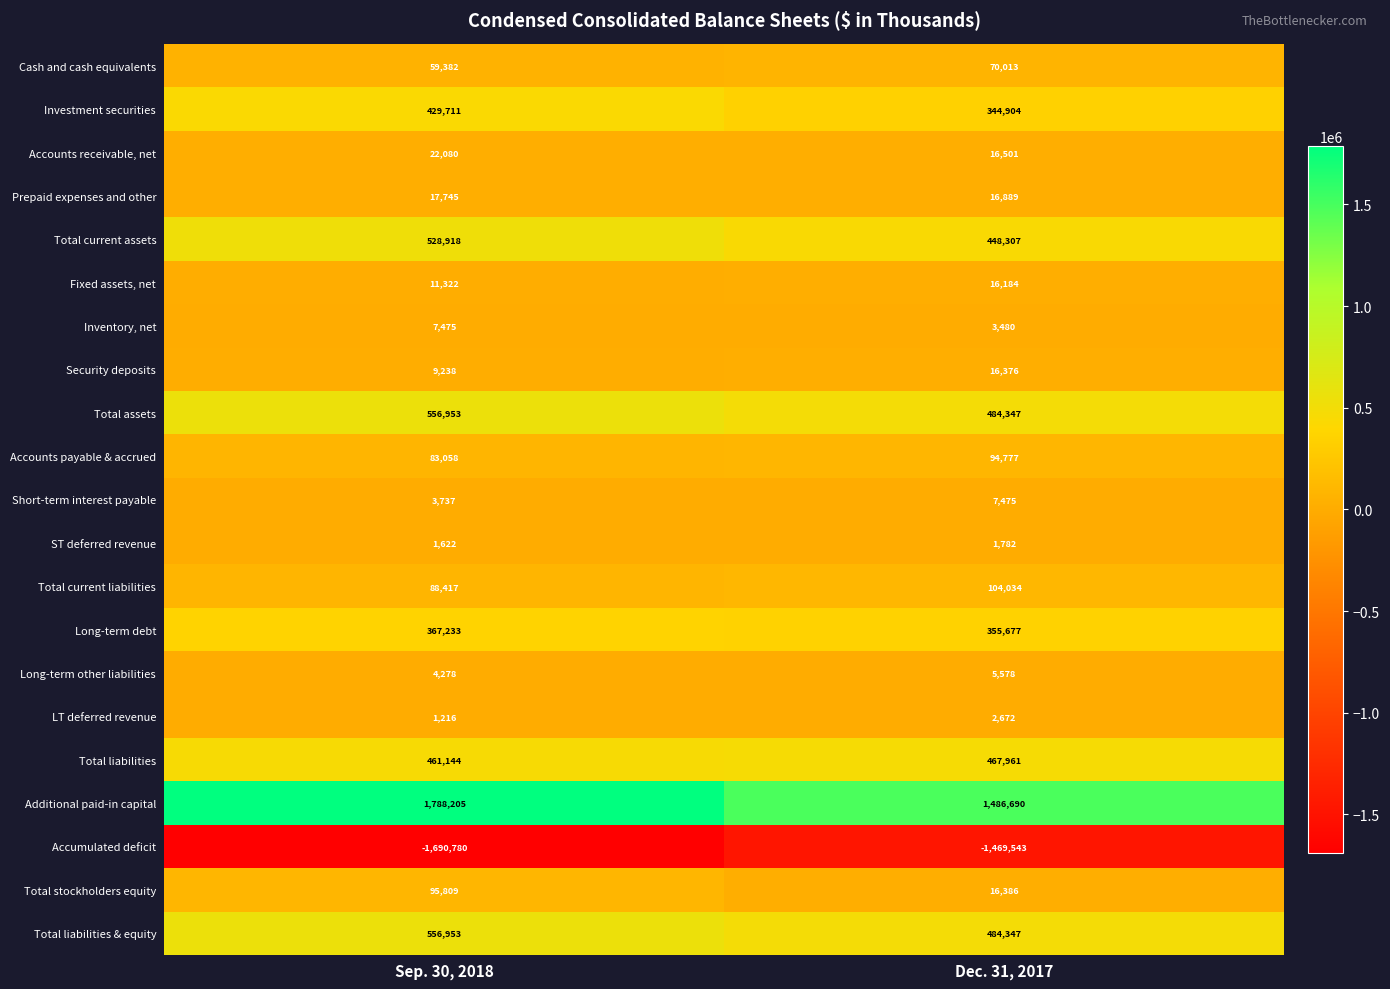

What is the highest value of the Inventory, net series?

7475